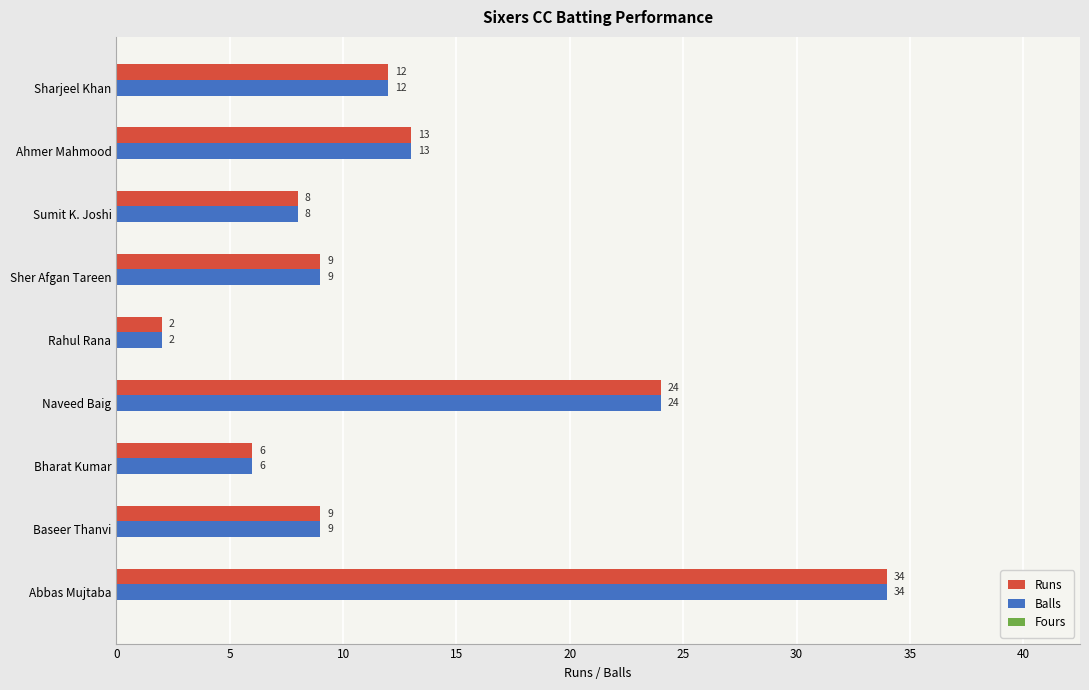

At which category is the sum across all series the highest?

Abbas Mujtaba